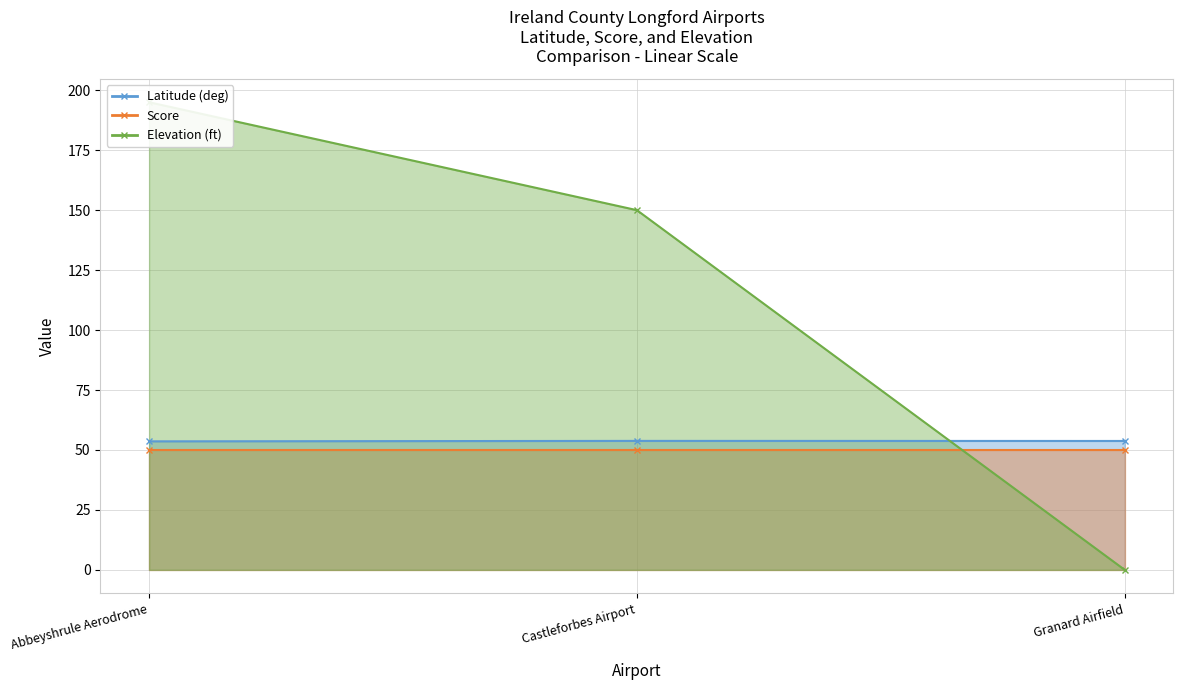

What is the difference between the maximum and minimum values in the latitude_deg series?

0.2